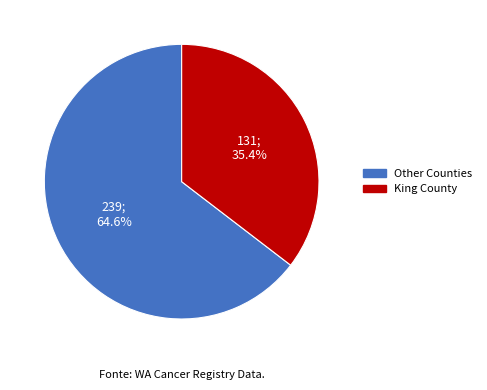

Is there a majority slice in this chart?

Yes